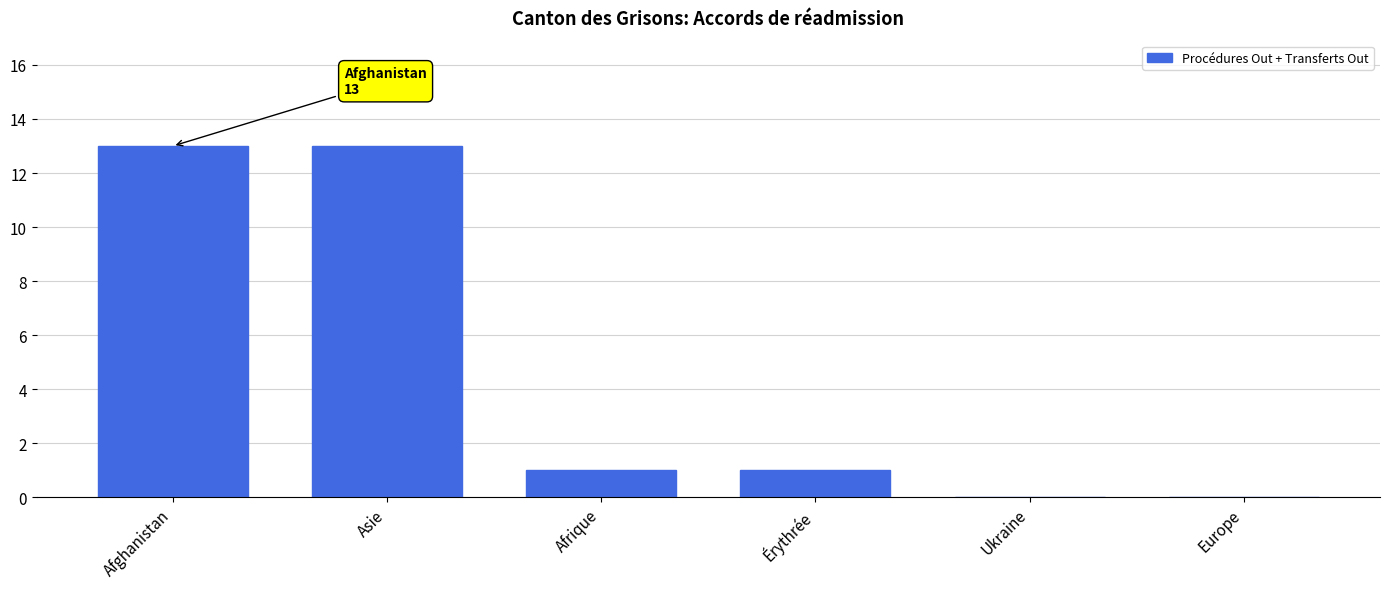

The value at Afghanistan is 13. True or false?

True